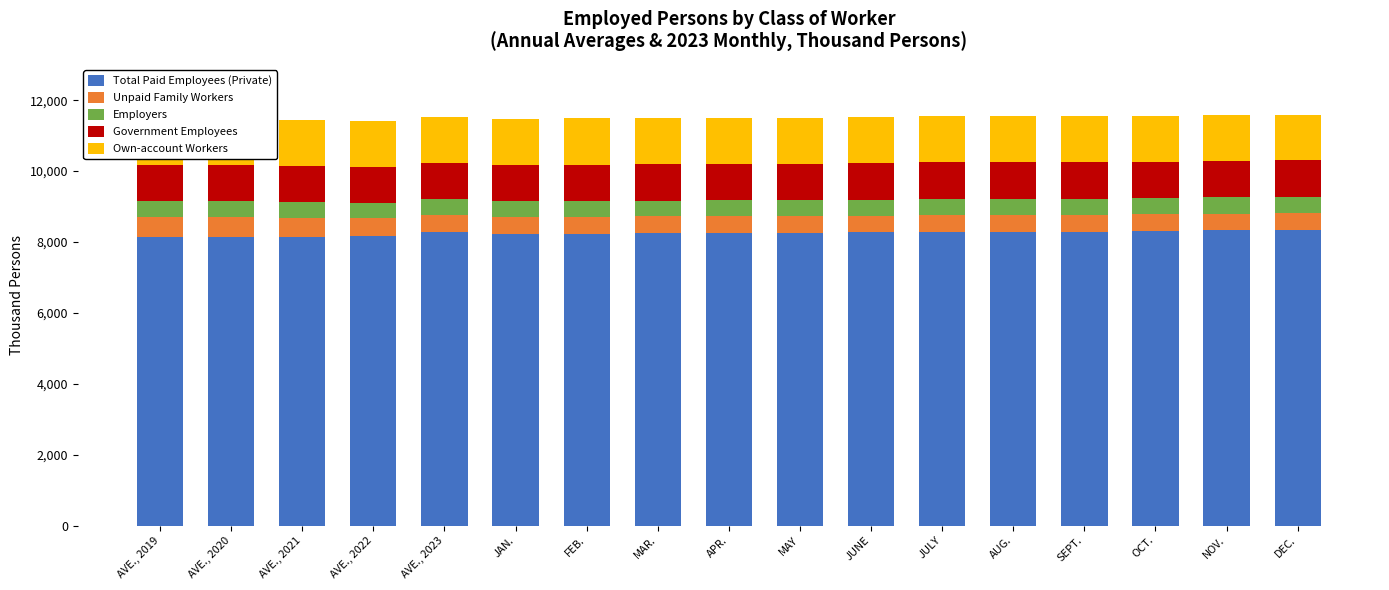

Does the chart contain any negative values?

No